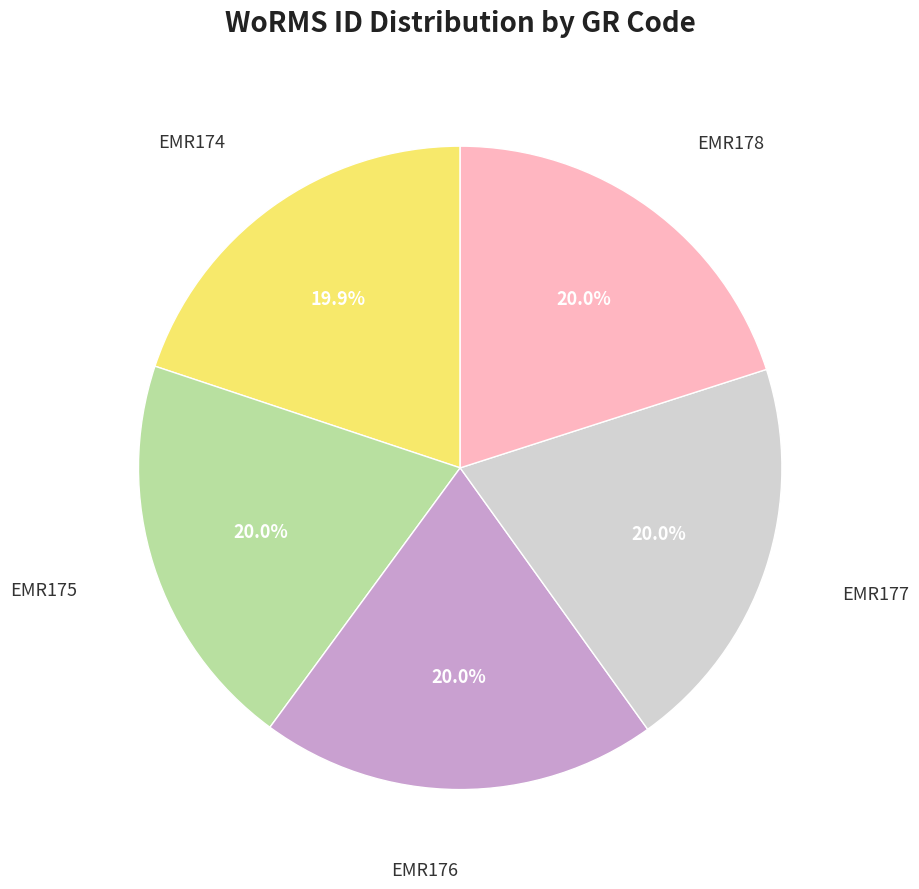

Is there a majority slice in this chart?

No